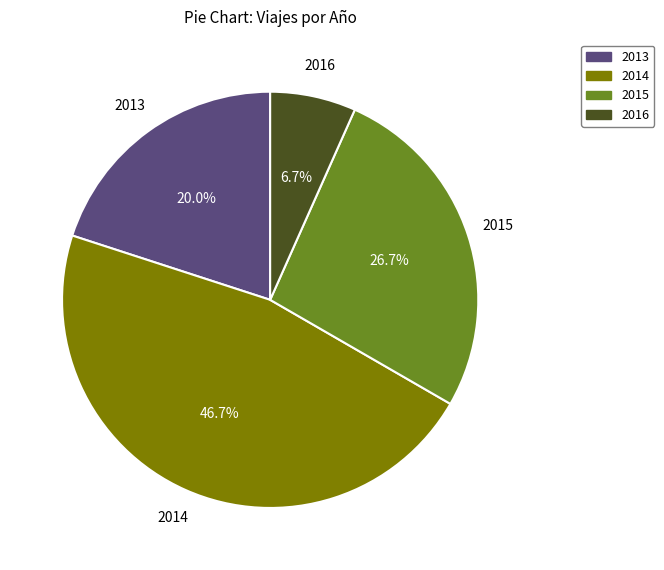

To the nearest percent, what is the difference between the 2015 and 2016 slice percentages?

20%